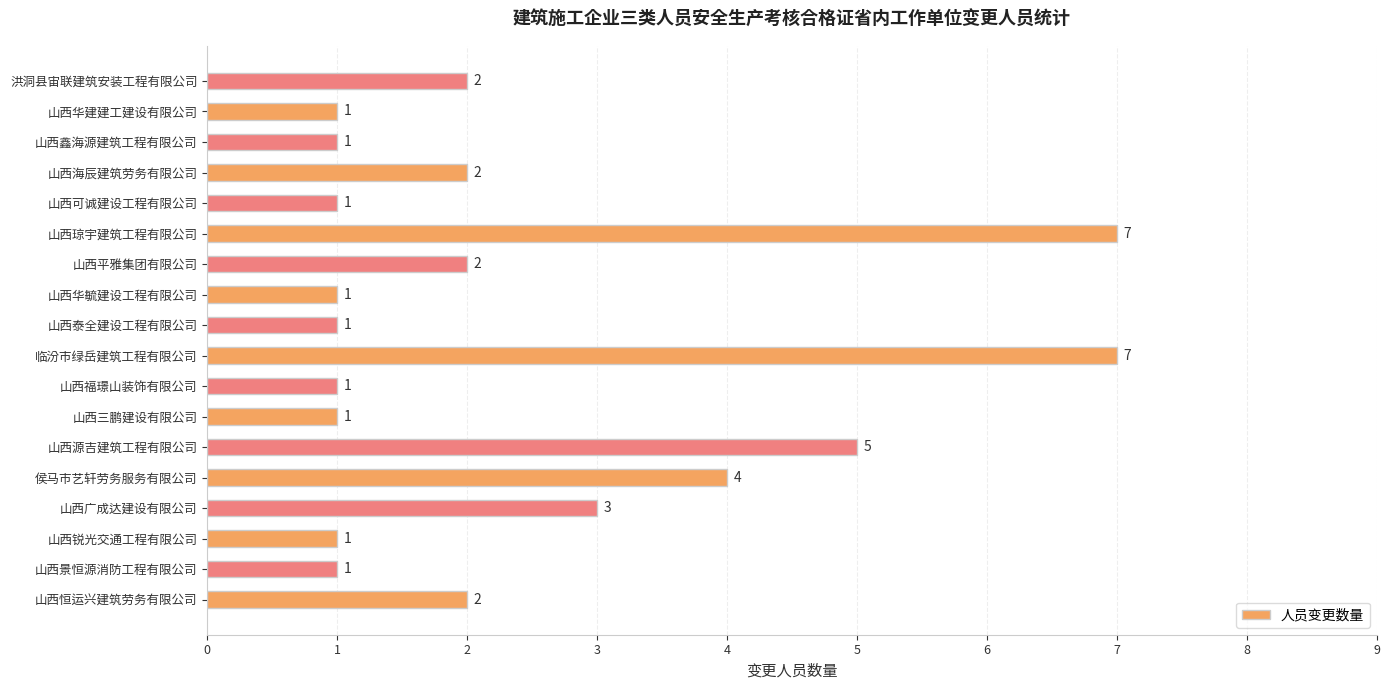

At which label is the value closest to 4?

侯马市艺轩劳务服务有限公司